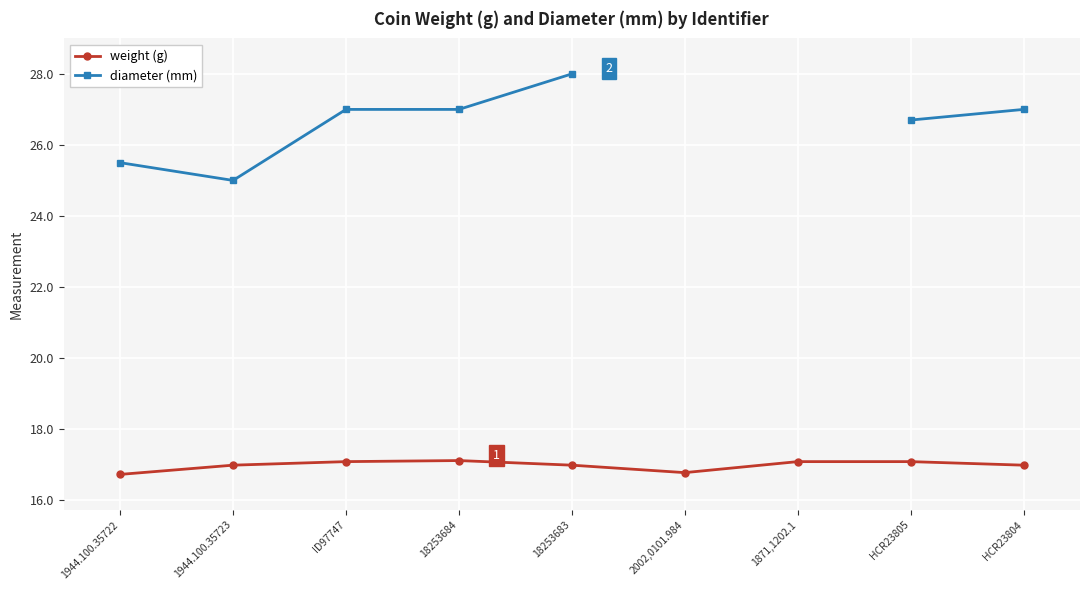

What is the label of the 3rd point from the right?

1871,1202.1